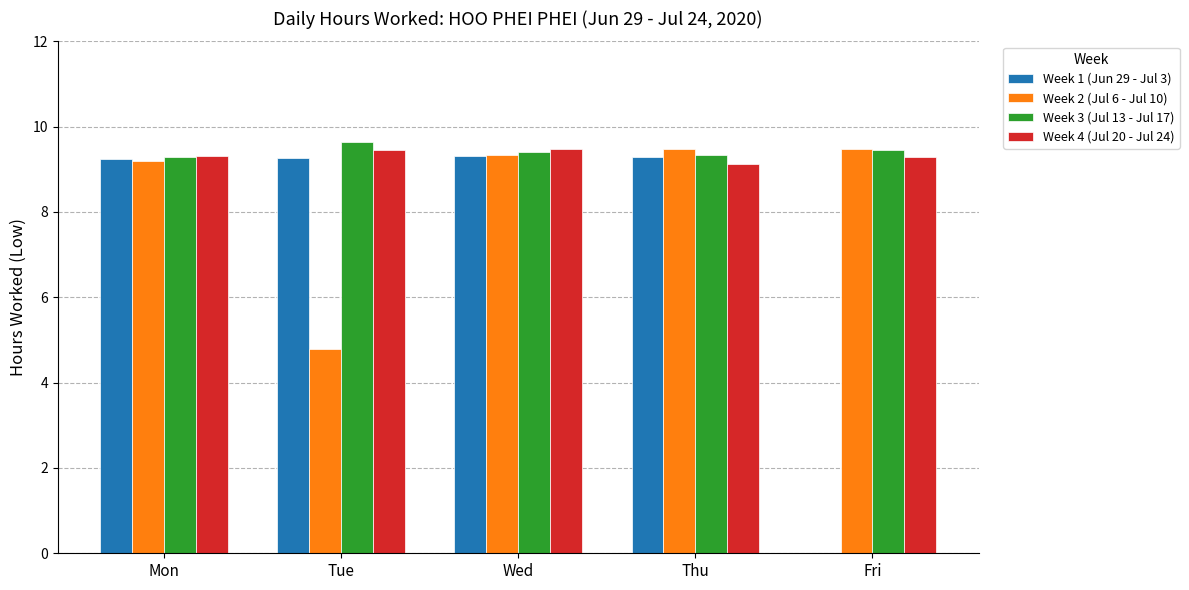

Is it true that Week 1 (Jun 29 - Jul 3) equals 9.3 at Thu?

True